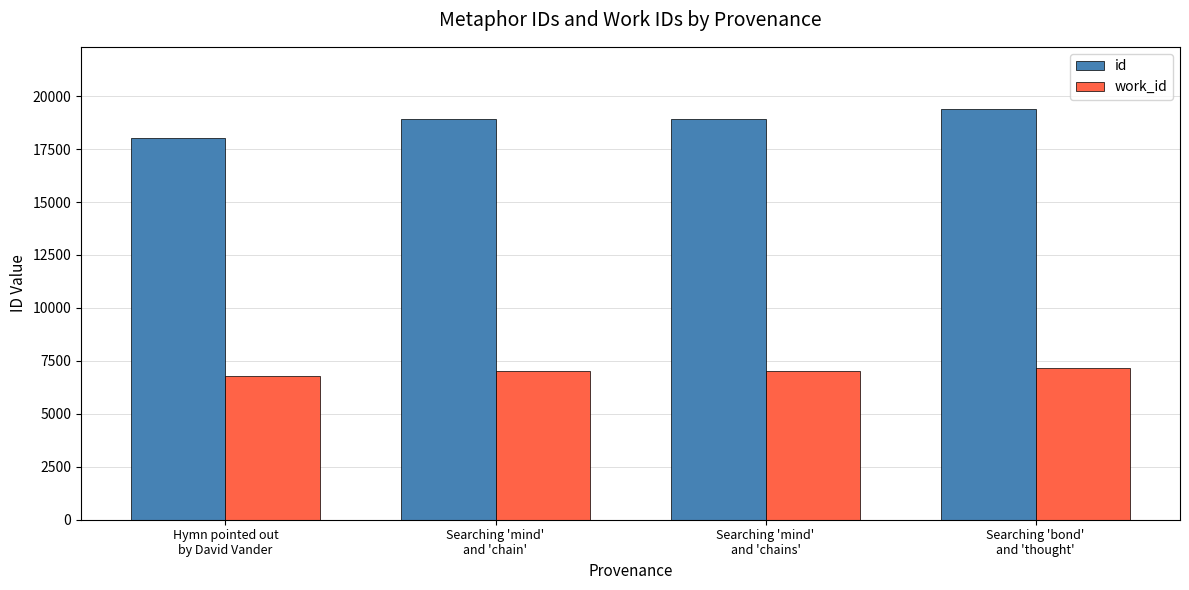

What is the sum of all id values?

75289